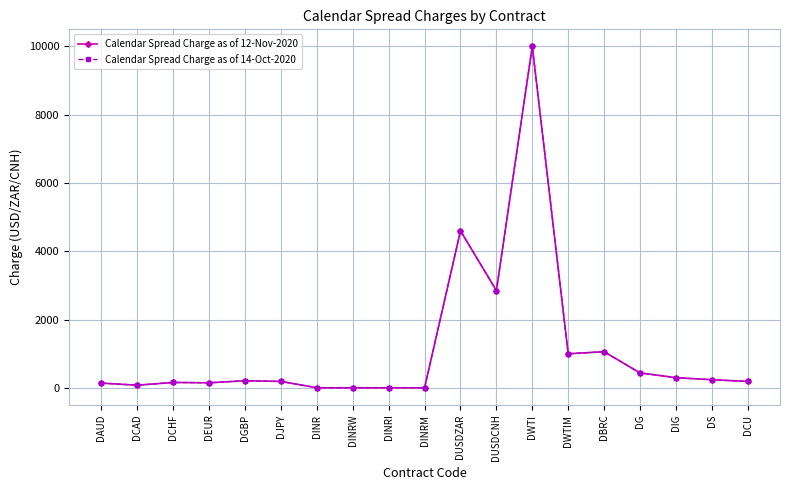

What is the sum of all Calendar Spread Charge as of 14-Oct-2020 values?

21626